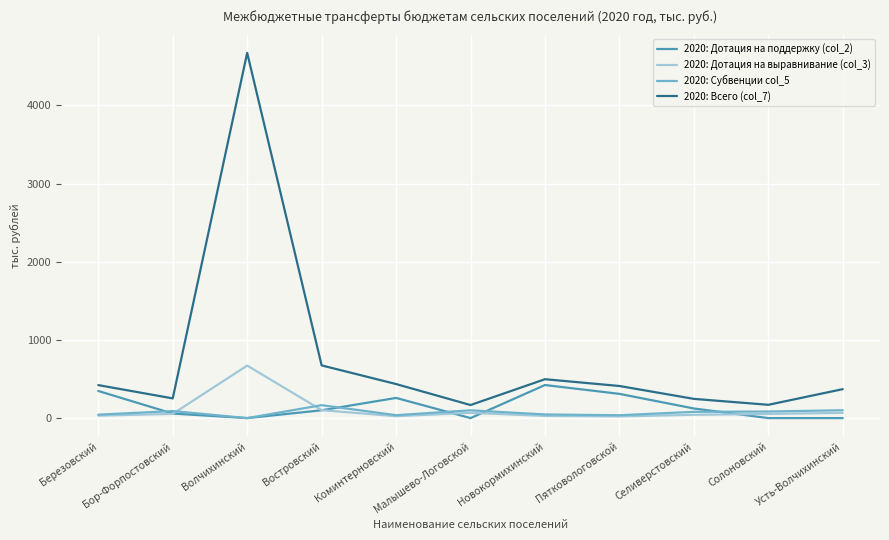

Is the value of 2020: Всего (col_7) at Пятковологовской greater than the value of 2020: Дотация на выравнивание (col_3) at Новокормихинский?

Yes